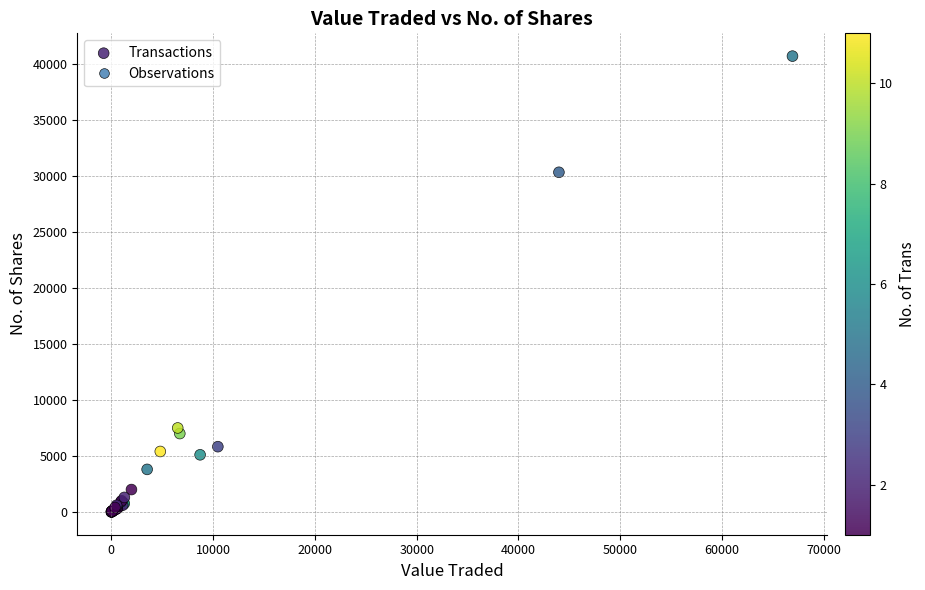

What Y value in the scatter plot is closest to 20351?

30328